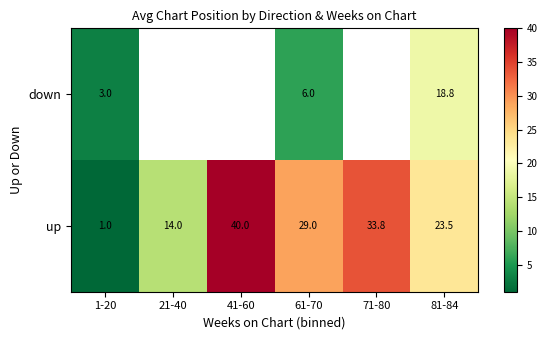

What is the total value across all series at 61-70?

35.0